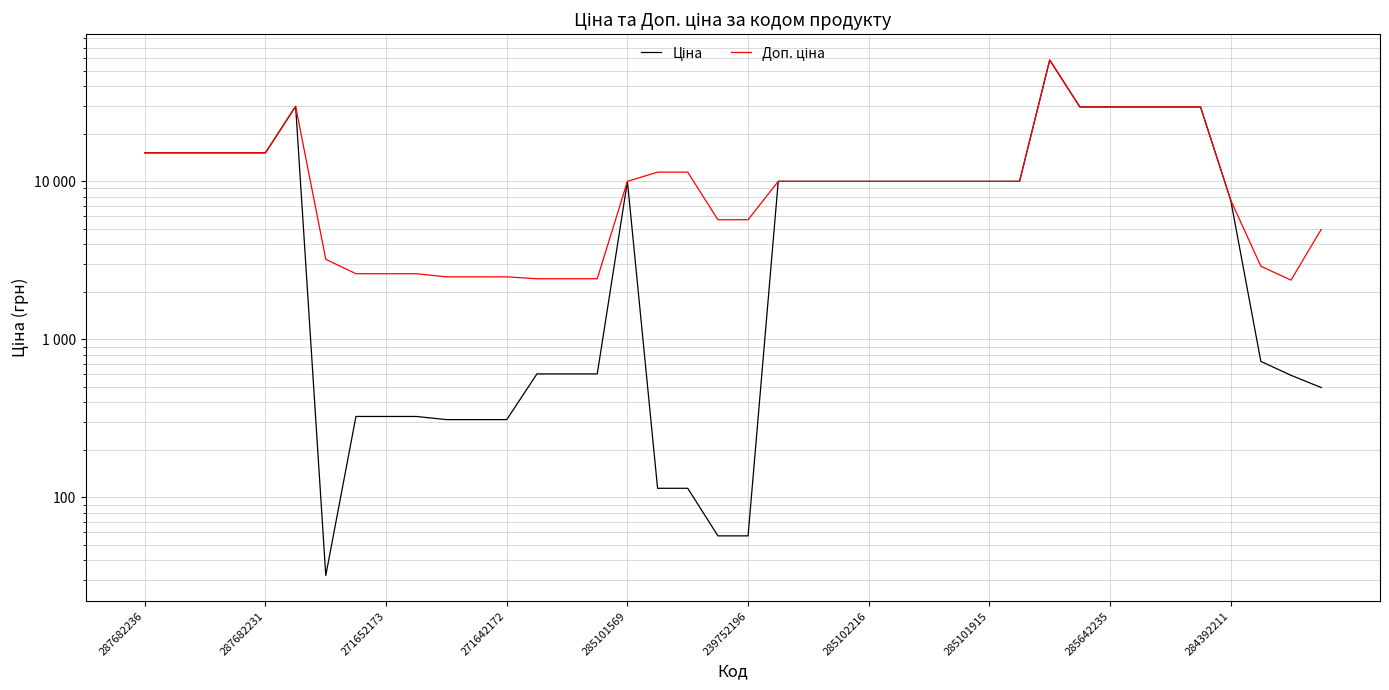

How many distinct data groups are displayed?

2